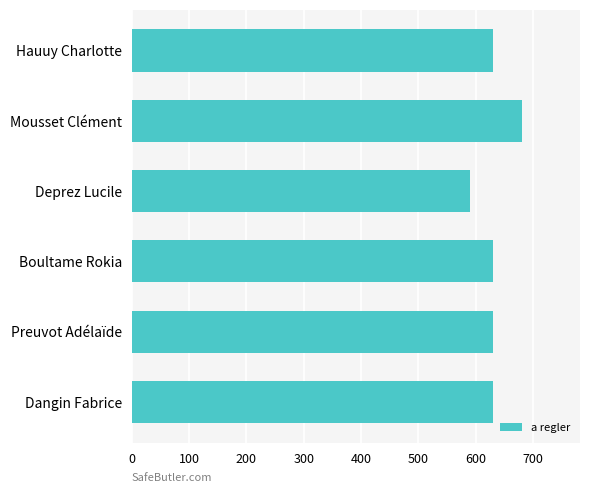

What is the approximate value at Hauuy Charlotte, to the nearest 10?

630